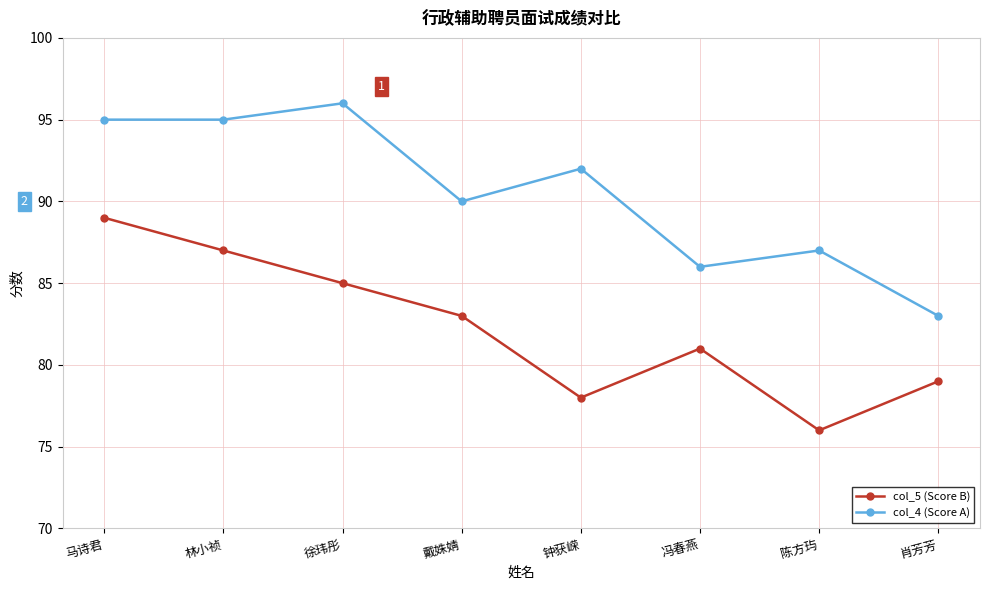

The col_4 (Score A) series shows 132 at 戴姝婧. True or false?

False